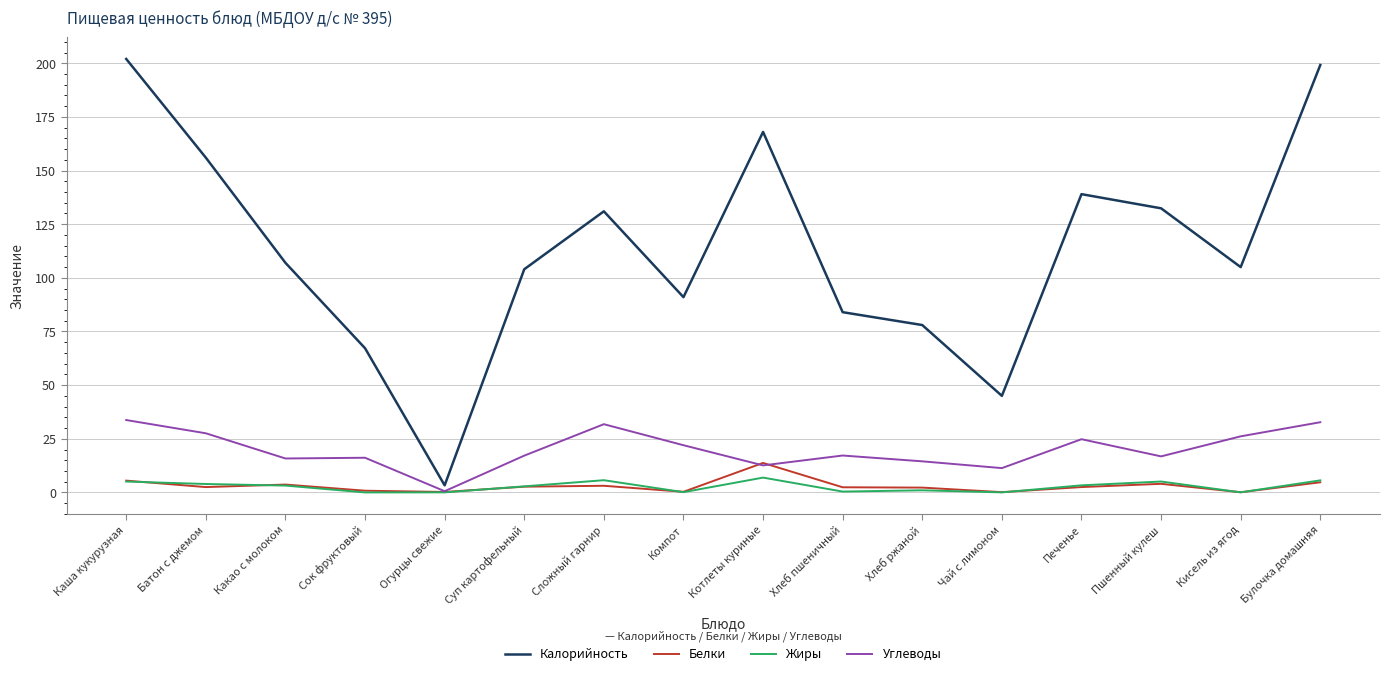

Which series has the largest total across all categories?

Калорийность